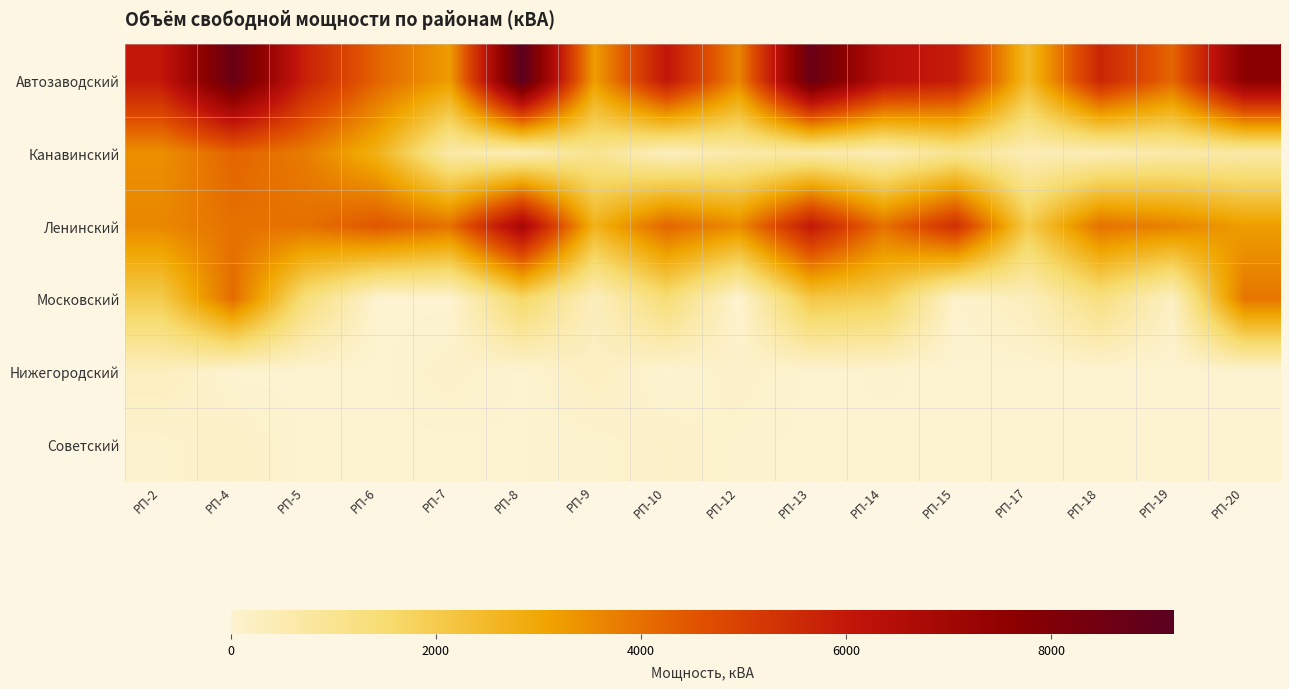

Reading left to right, what are all the values shown in this chart?

Автозаводский: РП-2=6007.5	РП-4=8712.5	РП-5=5755.0	РП-6=4220.0	РП-7=3220.0	РП-8=9157.5	РП-9=3212.5	РП-10=6067.5	РП-12=3635.0	РП-13=8725.0	РП-14=6335.0	РП-15=5875.0	РП-17=2500.0	РП-18=5655.0	РП-19=4190.0	РП-20=7662.5
Канавинский: РП-2=3450.0	РП-4=4230.0	РП-5=3815.0	РП-6=2710.0	РП-7=630.0	РП-8=400.0	РП-9=1000.0	РП-10=250.0	РП-12=630.0	РП-13=630.0	РП-14=400.0	РП-15=1000.0	РП-17=400.0	РП-18=400.0	РП-19=630.0	РП-20=630.0
Ленинский: РП-2=3600.0	РП-4=4000.0	РП-5=4000.0	РП-6=4500.0	РП-7=4000.0	РП-8=6889.5	РП-9=2700.0	РП-10=4224.0	РП-12=3530.0	РП-13=6000.0	РП-14=4000.0	РП-15=5400.0	РП-17=2000.0	РП-18=4000.0	РП-19=3700.0	РП-20=3200.0
Московский: РП-2=1986.9	РП-4=4102.6	РП-5=1352.2	РП-6=0.0	РП-7=0.0	РП-8=1627.0	РП-9=287.6	РП-10=1418.8	РП-12=0.0	РП-13=2114.3	РП-14=1891.6	РП-15=63.8	РП-17=325.0	РП-18=1259.2	РП-19=196.7	РП-20=3926.1
Нижегородский: РП-2=282.4	РП-4=0.0	РП-5=0.0	РП-6=0.0	РП-7=114.2	РП-8=0.0	РП-9=232.0	РП-10=0.0	РП-12=112.0	РП-13=0.0	РП-14=27.2	РП-15=0.0	РП-17=0.0	РП-18=0.0	РП-19=0.0	РП-20=0.0
Советский: РП-2=45.0	РП-4=160.0	РП-5=0.0	РП-6=0.0	РП-7=0.0	РП-8=15.0	РП-9=40.0	РП-10=117.5	РП-12=40.0	РП-13=0.0	РП-14=6.0	РП-15=14.0	РП-17=0.0	РП-18=0.0	РП-19=0.0	РП-20=0.0